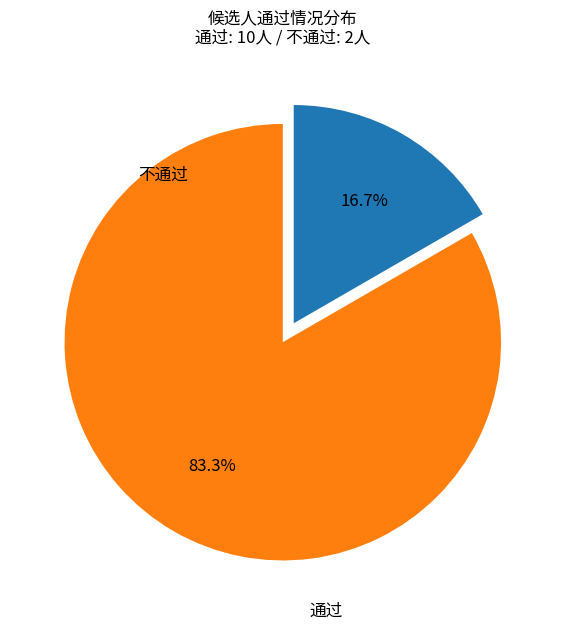

Approximately how many times larger is the value at 不通过 compared to 通过?

0.2